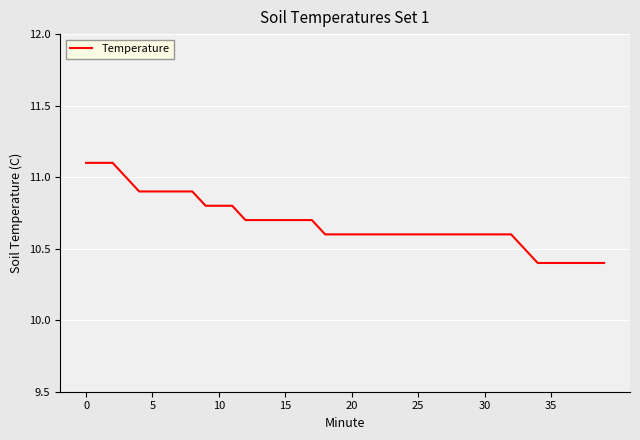

What is the greatest value displayed?

11.1